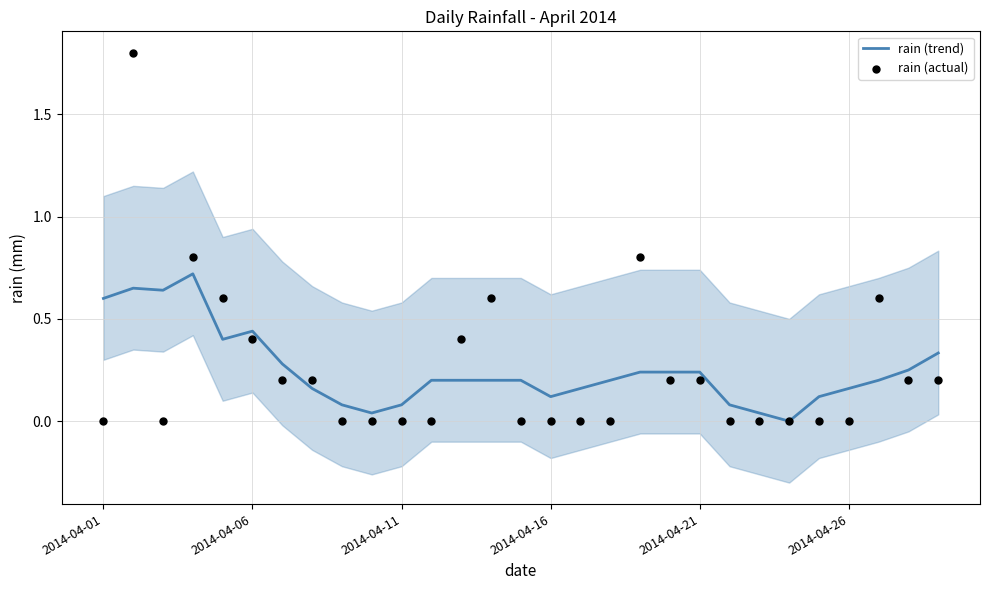

At how many categories does at least one series exceed 0?

28